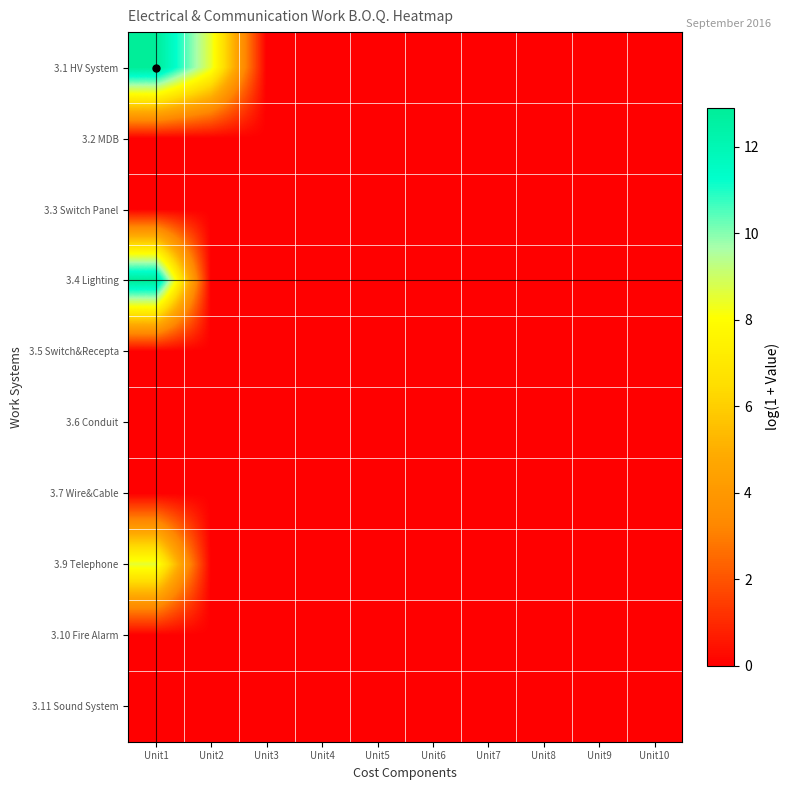

How many categories are shown in the chart?

10